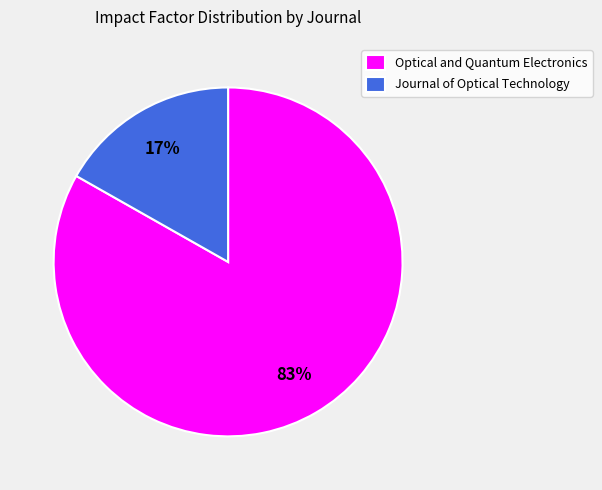

To the nearest percent, what is the difference between the largest and smallest slice percentages?

66%